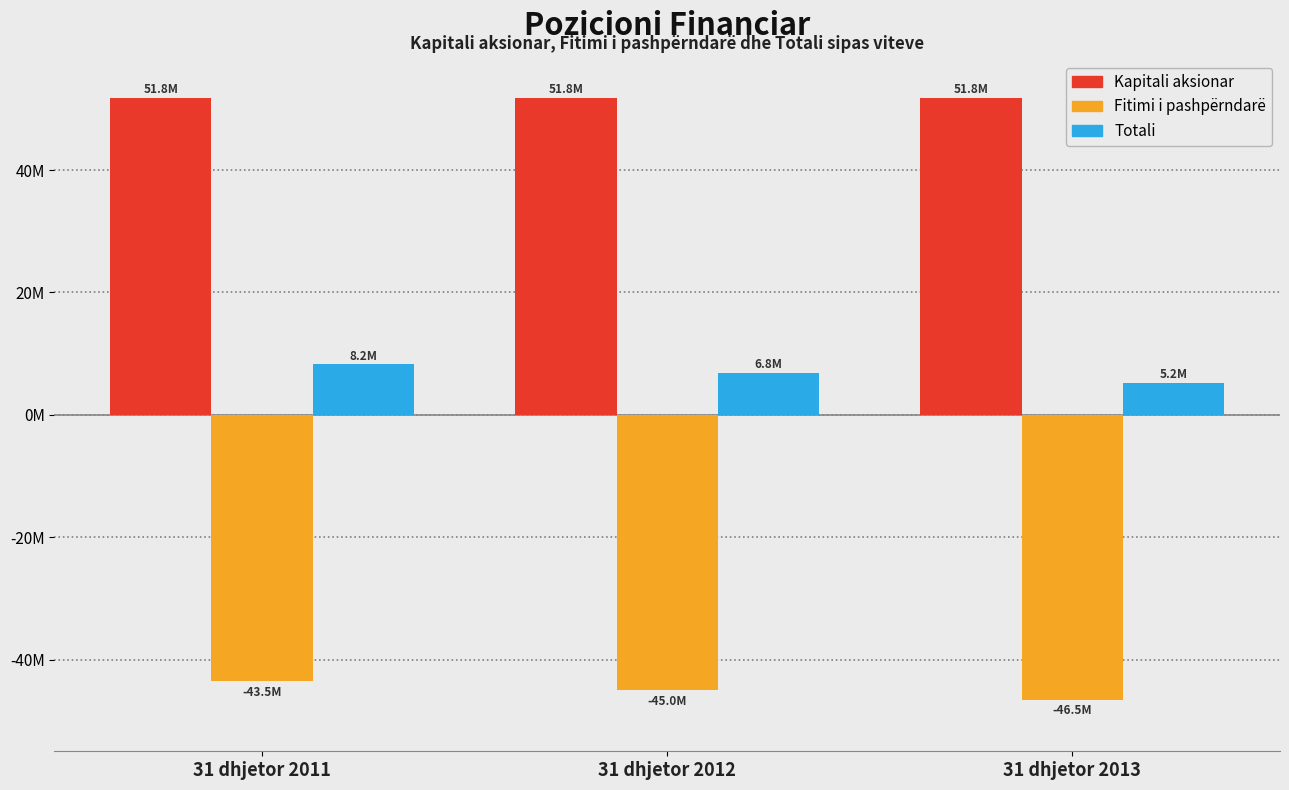

What are all the series names shown in the legend?

Kapitali aksionar, Fitimi i pashpërndarë, Totali